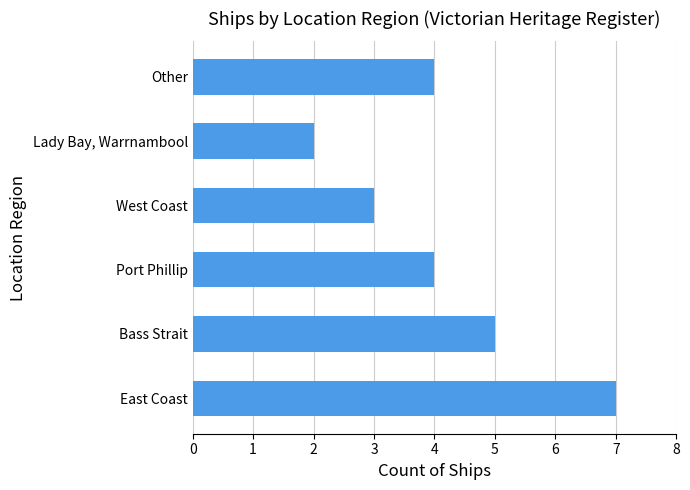

What value does the data have at West Coast?

3